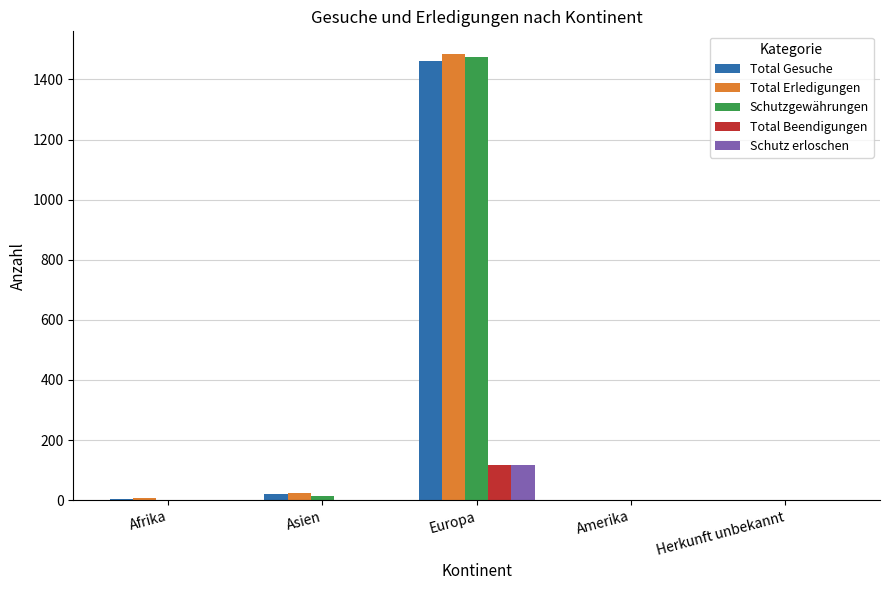

What is the sum of all Total Beendigungen values?

116